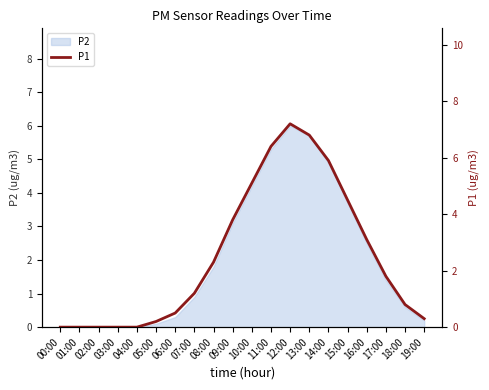

The chart shows a value of 3.1 at 02:00. True or false?

False